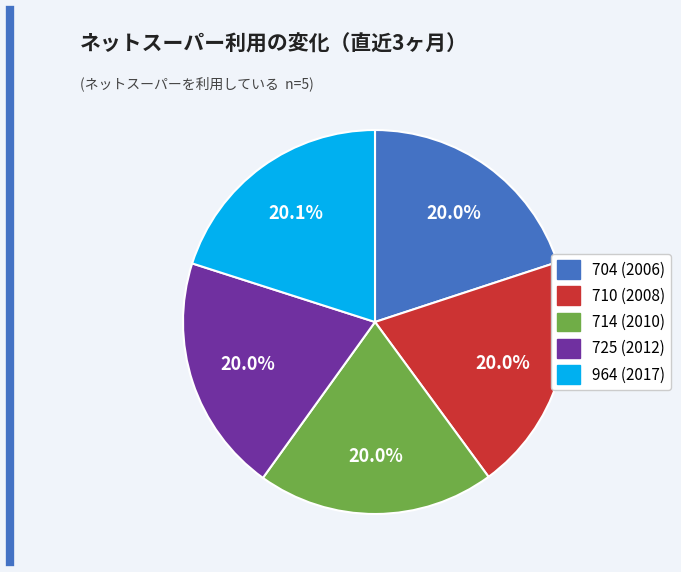

Count the number of slices in the pie.

5